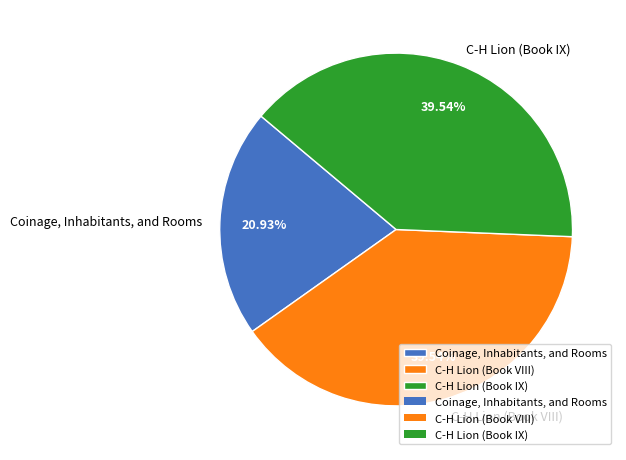

Which slice is the smallest?

Coinage, Inhabitants, and Rooms